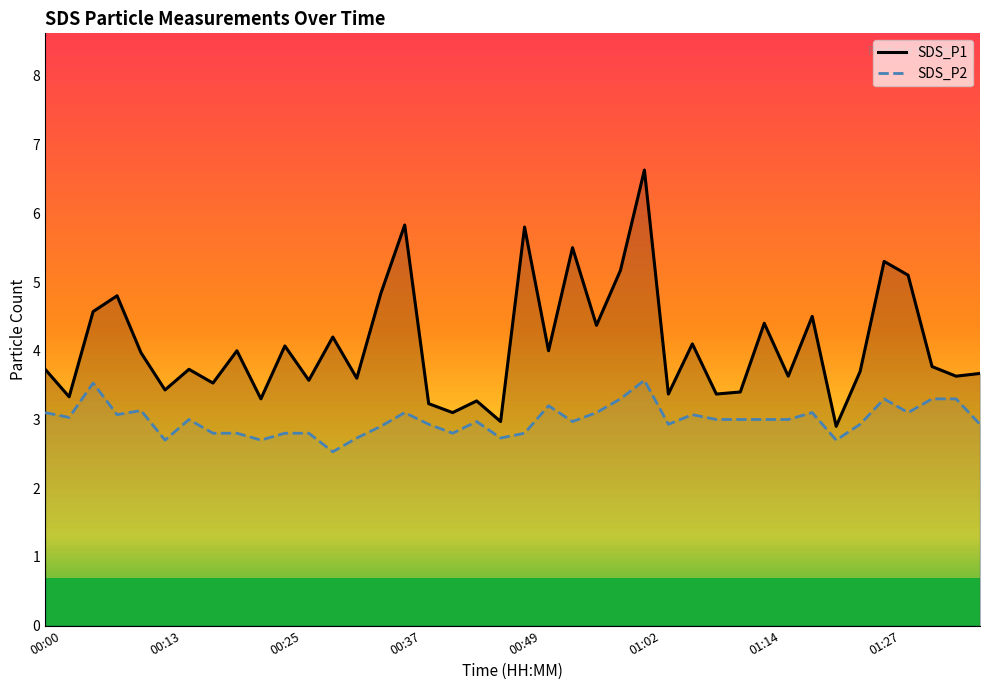

What is the sum of all SDS_P1 values?

163.4